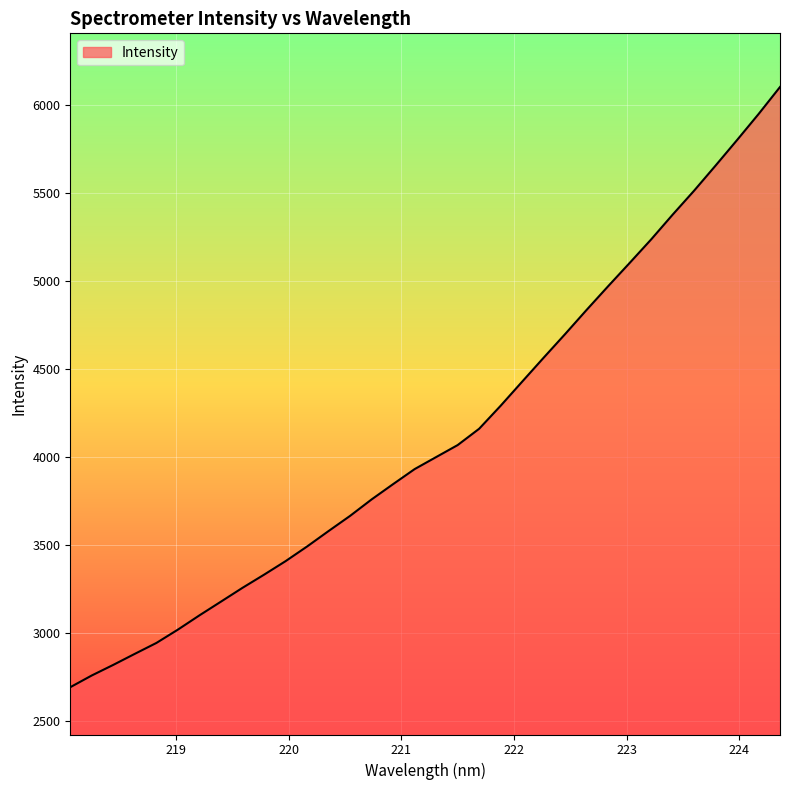

What is the smallest value displayed?

2690.4